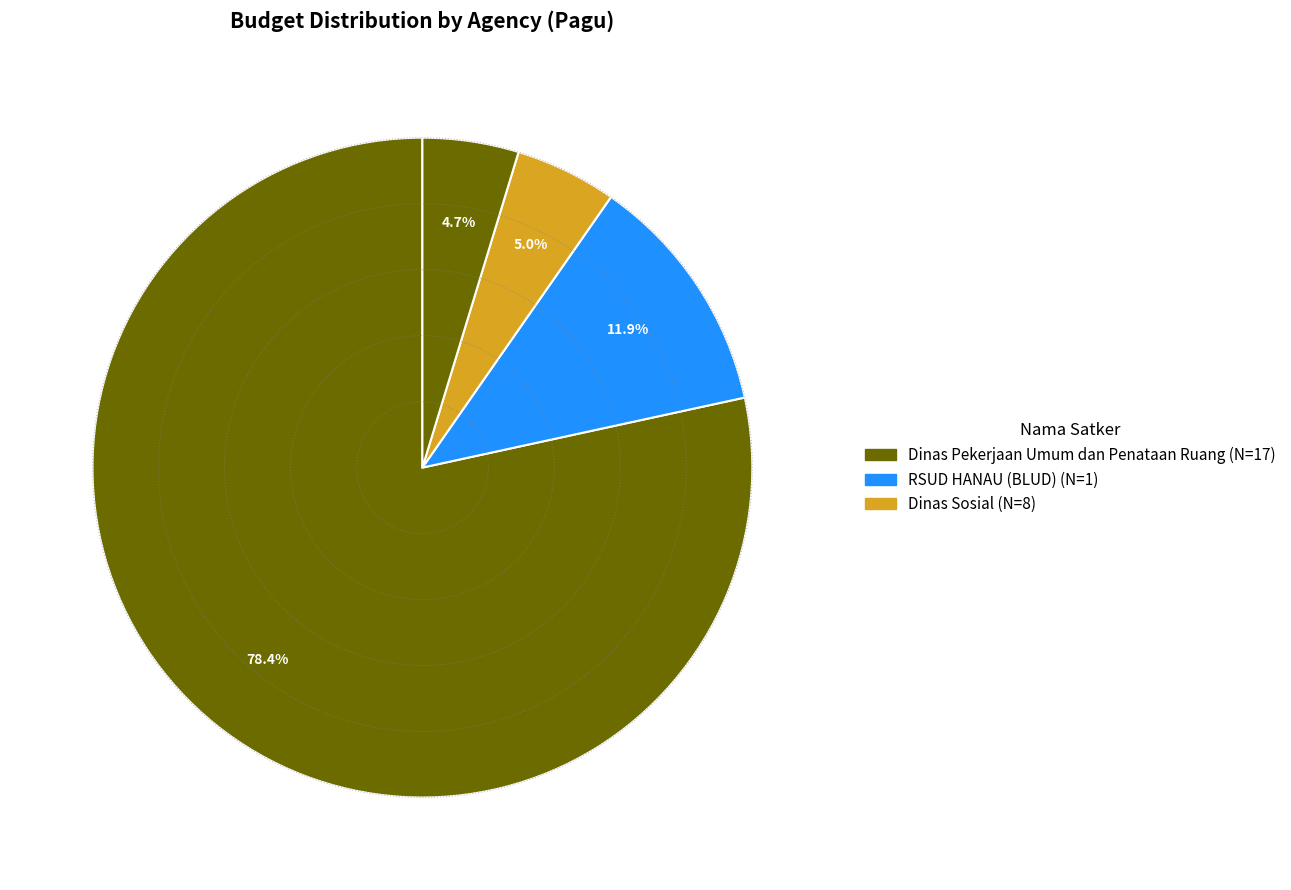

Which category has the smallest portion of the pie?

Dinas Pekerjaan Umum dan Penataan Ruang